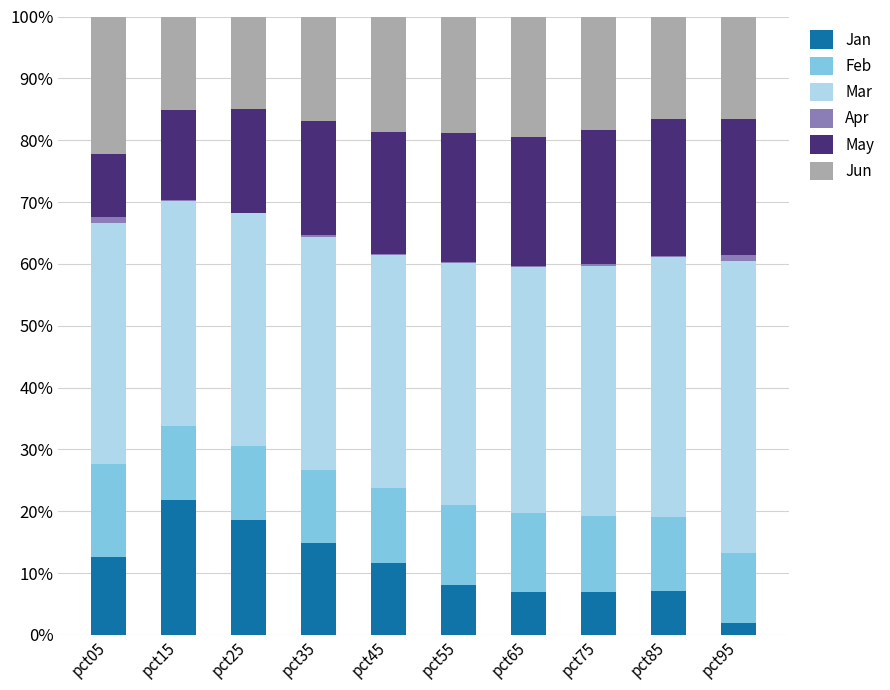

Which category has the highest value in the Jan series?

pct15